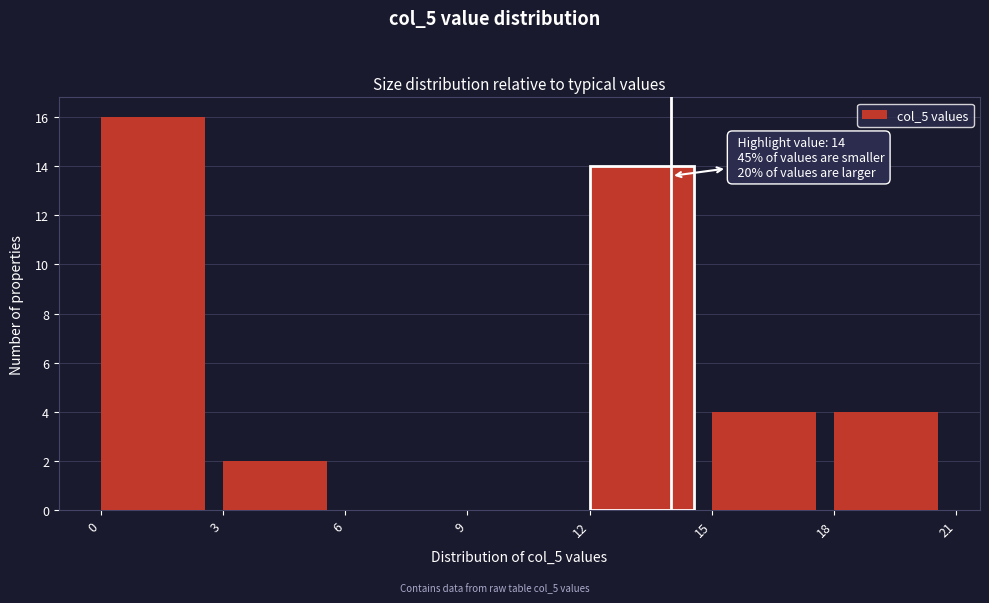

Which range on the x-axis has the tallest bar?

0 to 3